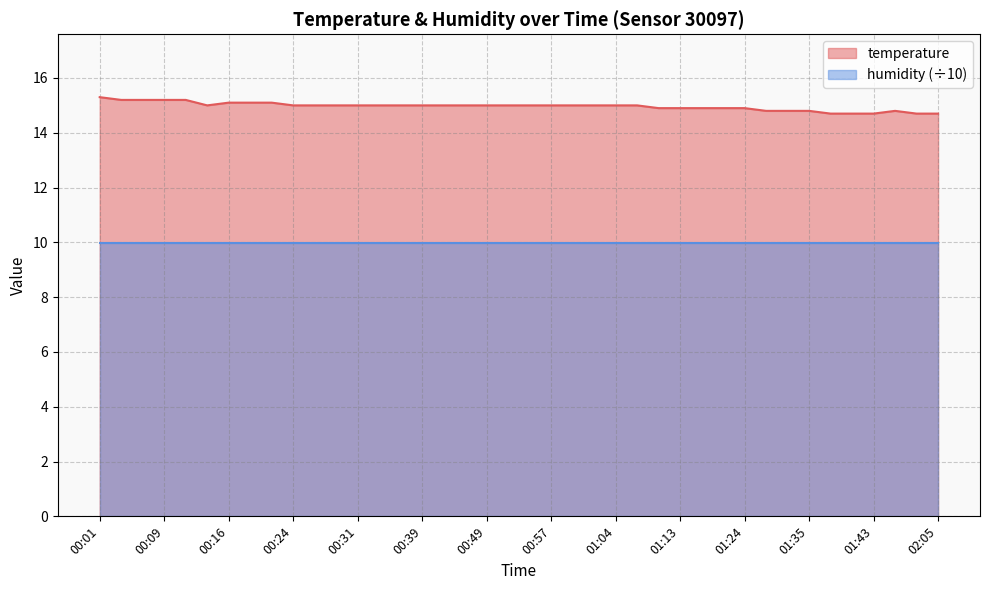

Approximately how many times larger is the value at 00:41 compared to 01:40?

1.0